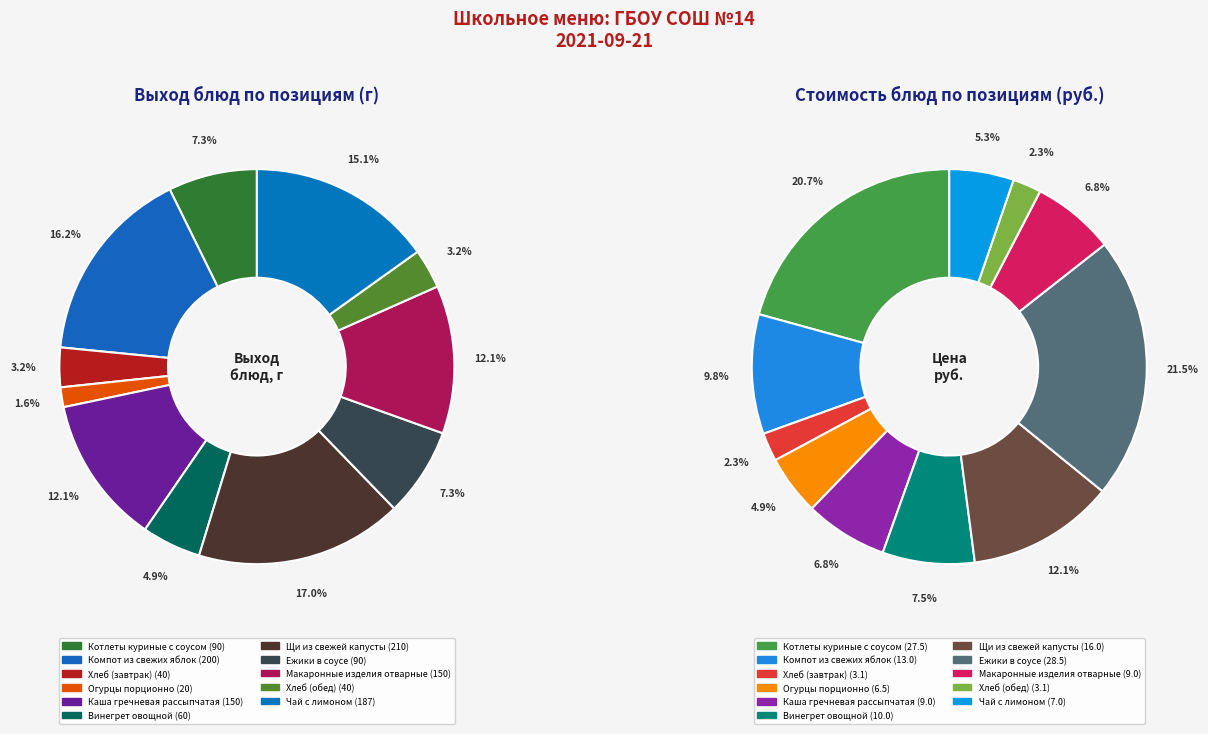

What is the smallest slice in the pie chart?

Огурцы порционно